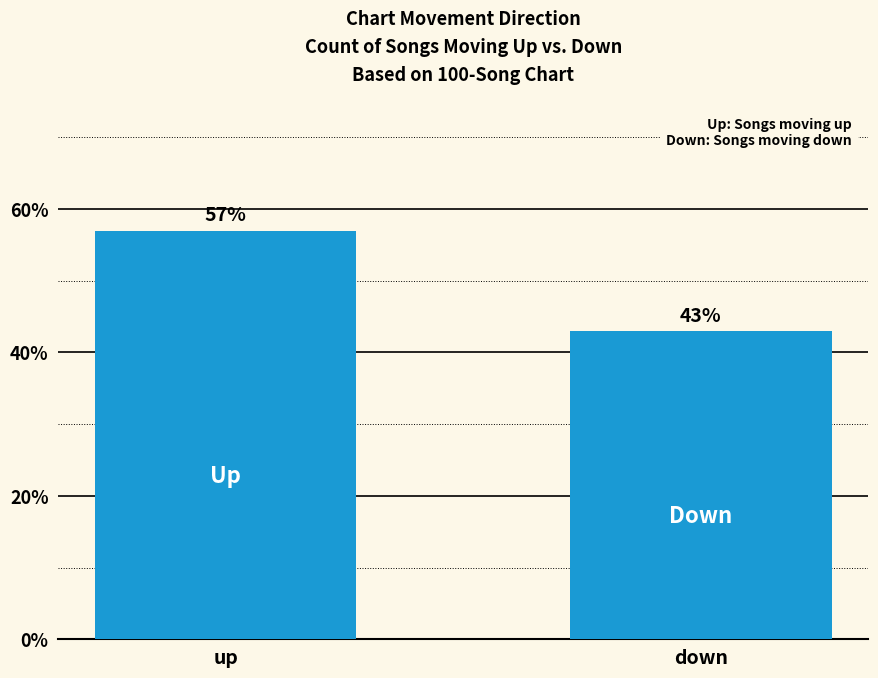

Which category has the highest value across all series?

up